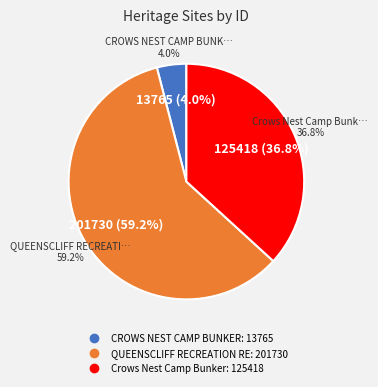

Count the number of slices in the pie.

3